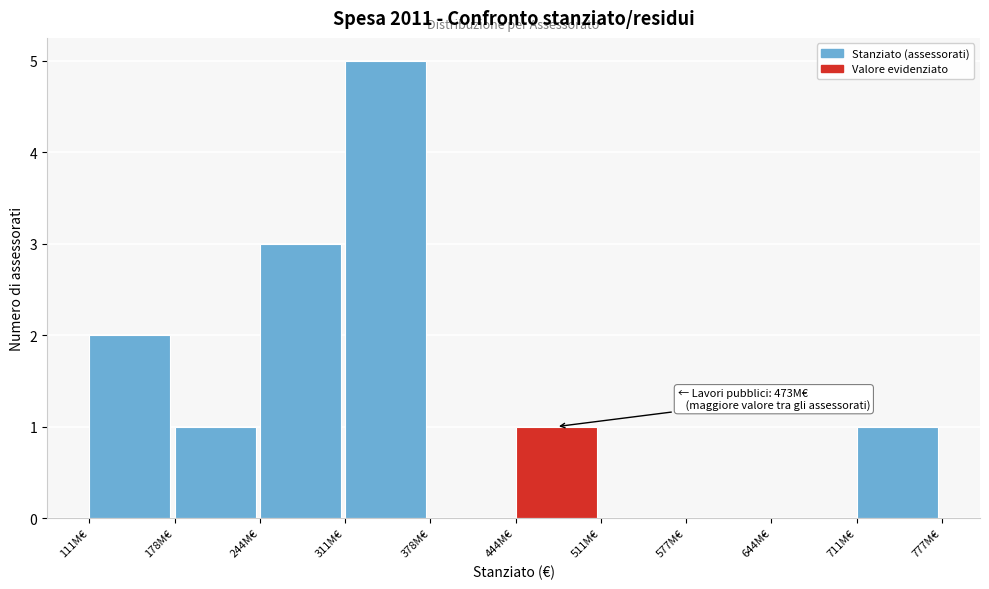

Reading left to right, extract all data points from this chart.

111M€=2	178M€=1	244M€=3	311M€=5	378M€=0	444M€=1	511M€=0	577M€=0	644M€=0	711M€=1